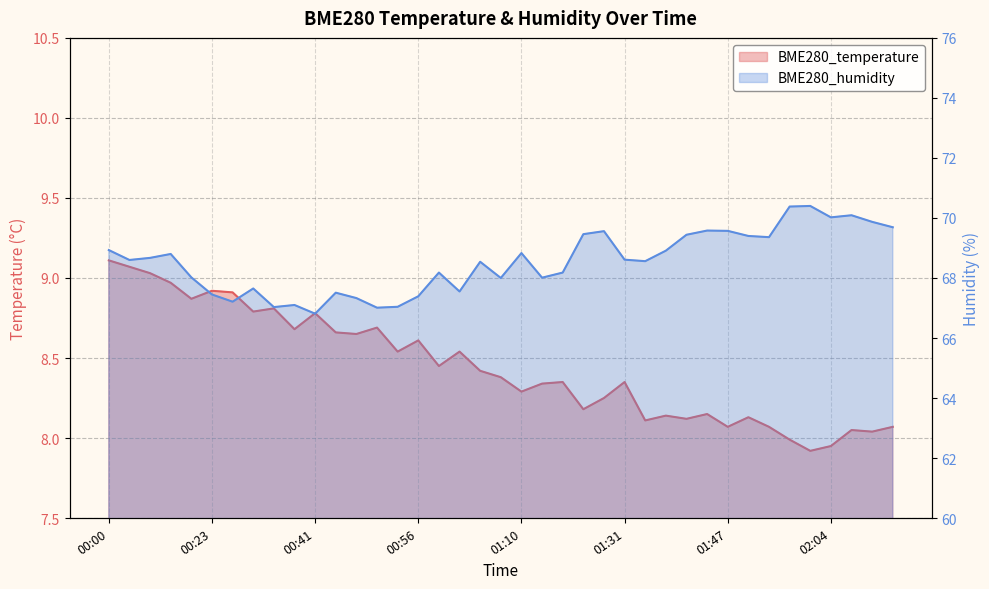

Reading left to right, list all the values displayed in this chart.

BME280_temperature: 00:00=9.1	00:03=9.1	00:06=9.0	00:09=9.0	00:20=8.9	00:23=8.9	00:26=8.9	00:32=8.8	00:35=8.8	00:38=8.7	00:41=8.8	00:44=8.7	00:47=8.7	00:49=8.7	00:52=8.5	00:56=8.6	00:59=8.4	01:02=8.5	01:05=8.4	01:08=8.4	01:10=8.3	01:13=8.3	01:19=8.3	01:22=8.2	01:29=8.2	01:31=8.3	01:35=8.1	01:38=8.1	01:41=8.1	01:44=8.2	01:47=8.1	01:53=8.1	01:56=8.1	01:59=8.0	02:01=7.9	02:04=8.0	02:07=8.1	02:10=8.0	02:13=8.1
BME280_humidity: 00:00=68.9	00:03=68.6	00:06=68.7	00:09=68.8	00:20=68.0	00:23=67.5	00:26=67.2	00:32=67.7	00:35=67.0	00:38=67.1	00:41=66.8	00:44=67.5	00:47=67.3	00:49=67.0	00:52=67.0	00:56=67.4	00:59=68.2	01:02=67.5	01:05=68.5	01:08=68.0	01:10=68.8	01:13=68.0	01:19=68.2	01:22=69.5	01:29=69.6	01:31=68.6	01:35=68.6	01:38=68.9	01:41=69.4	01:44=69.6	01:47=69.6	01:53=69.4	01:56=69.4	01:59=70.4	02:01=70.4	02:04=70.0	02:07=70.1	02:10=69.9	02:13=69.7